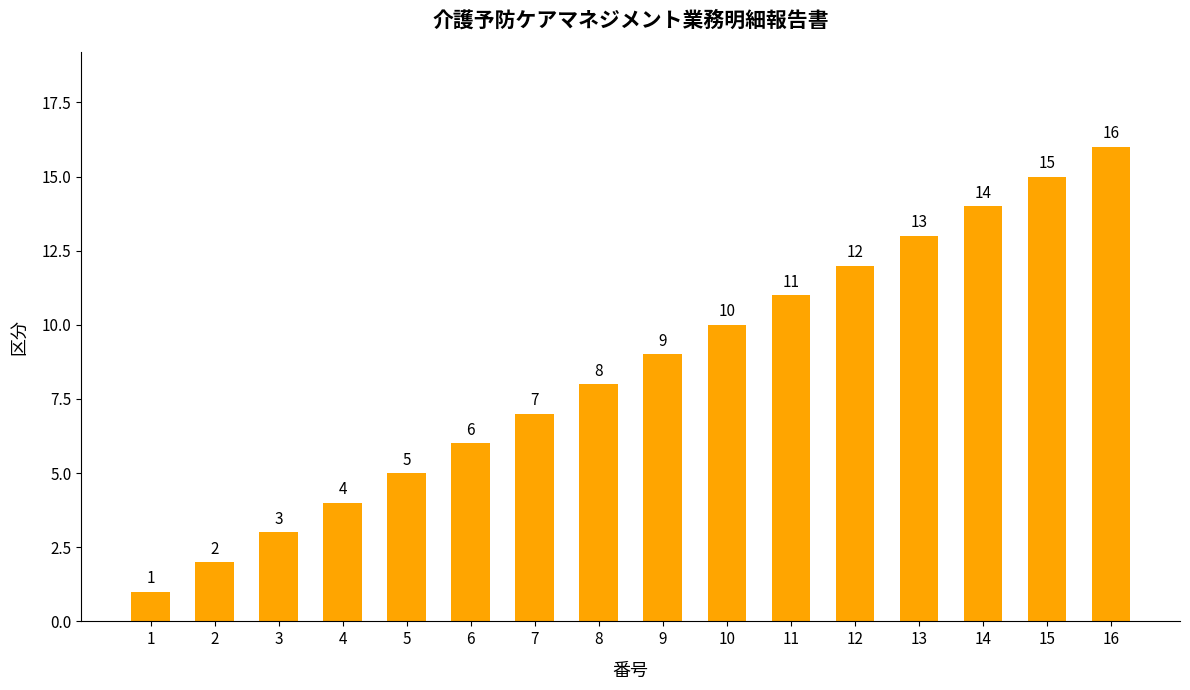

Between 11 and 15, which is larger?

15